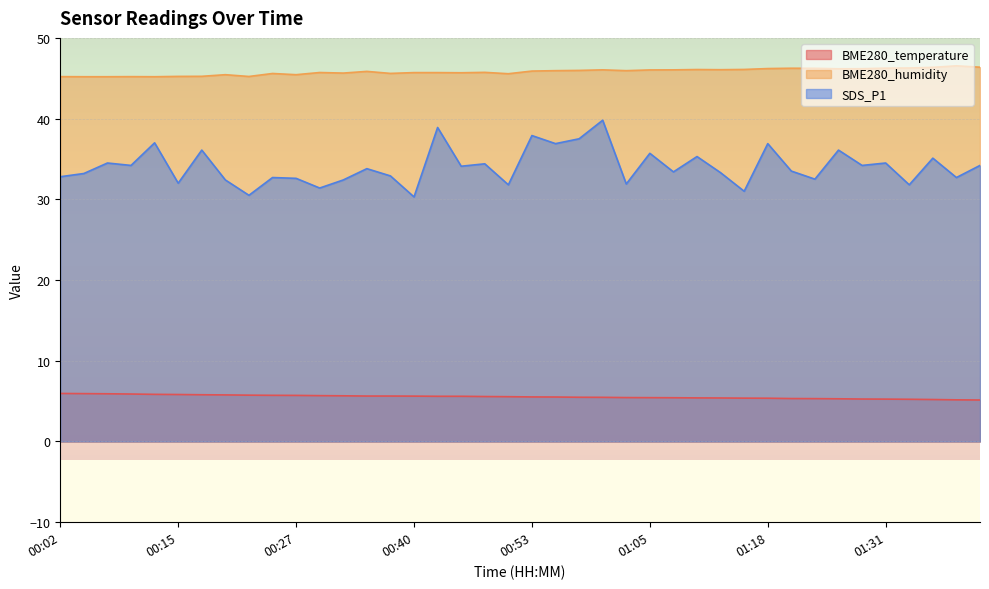

The value of SDS_P1 at 01:10 is 35.3. True or false?

True